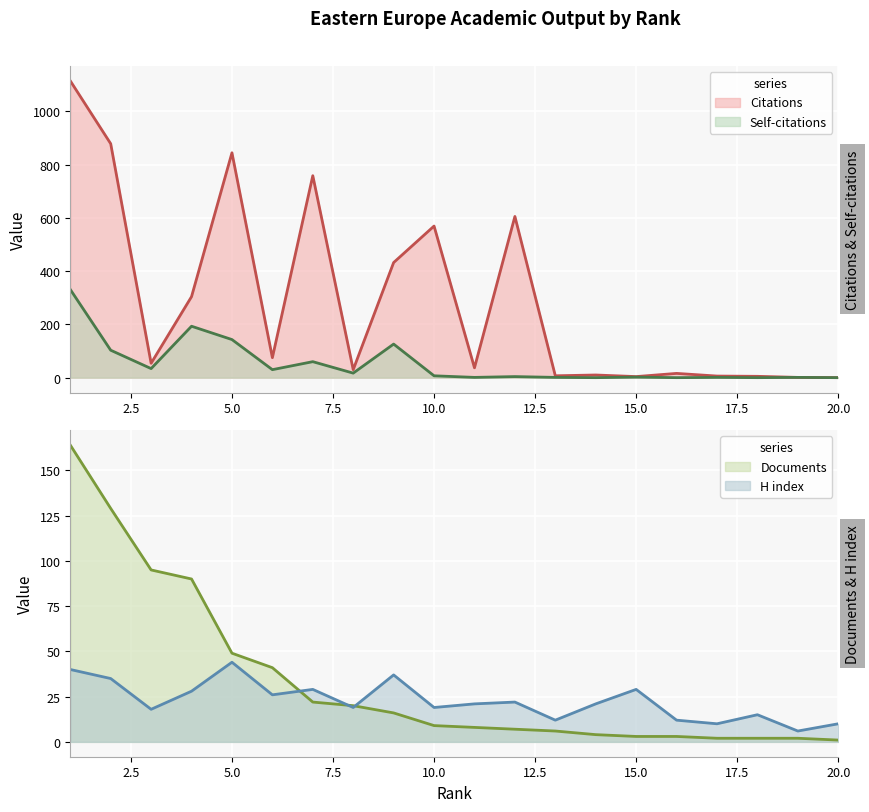

Does the chart display data point markers on the line(s)?

No